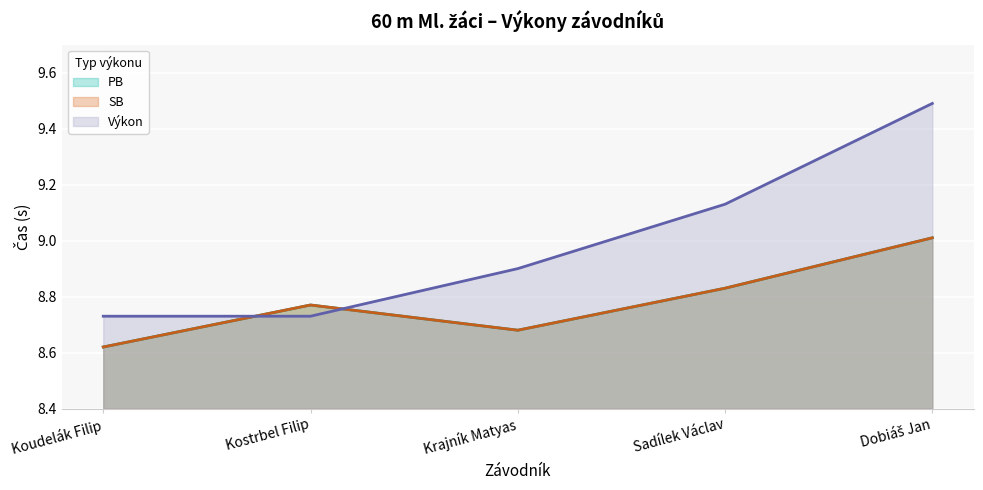

Reading left to right, list all the values displayed in this chart.

PB (line): Koudelák Filip=8.6	Kostrbel Filip=8.8	Krajník Matyas=8.7	Sadílek Václav=8.8	Dobiáš Jan=9.0
SB (line): Koudelák Filip=8.6	Kostrbel Filip=8.8	Krajník Matyas=8.7	Sadílek Václav=8.8	Dobiáš Jan=9.0
Výkon (line): Koudelák Filip=8.7	Kostrbel Filip=8.7	Krajník Matyas=8.9	Sadílek Václav=9.1	Dobiáš Jan=9.5